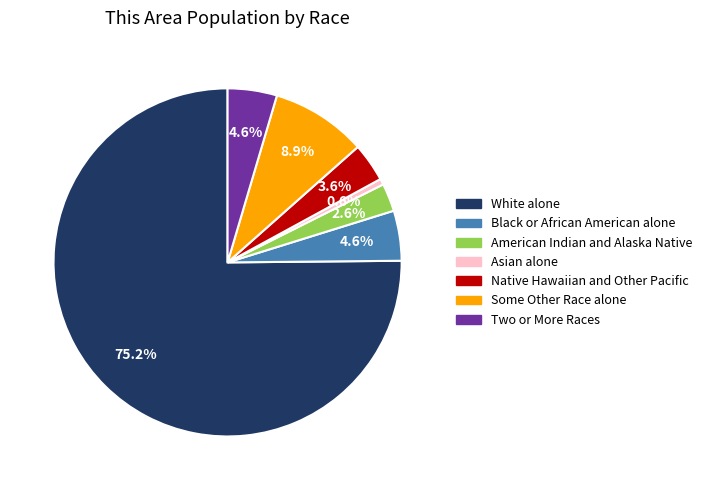

Is it true that Asian alone is 1% of the pie?

True